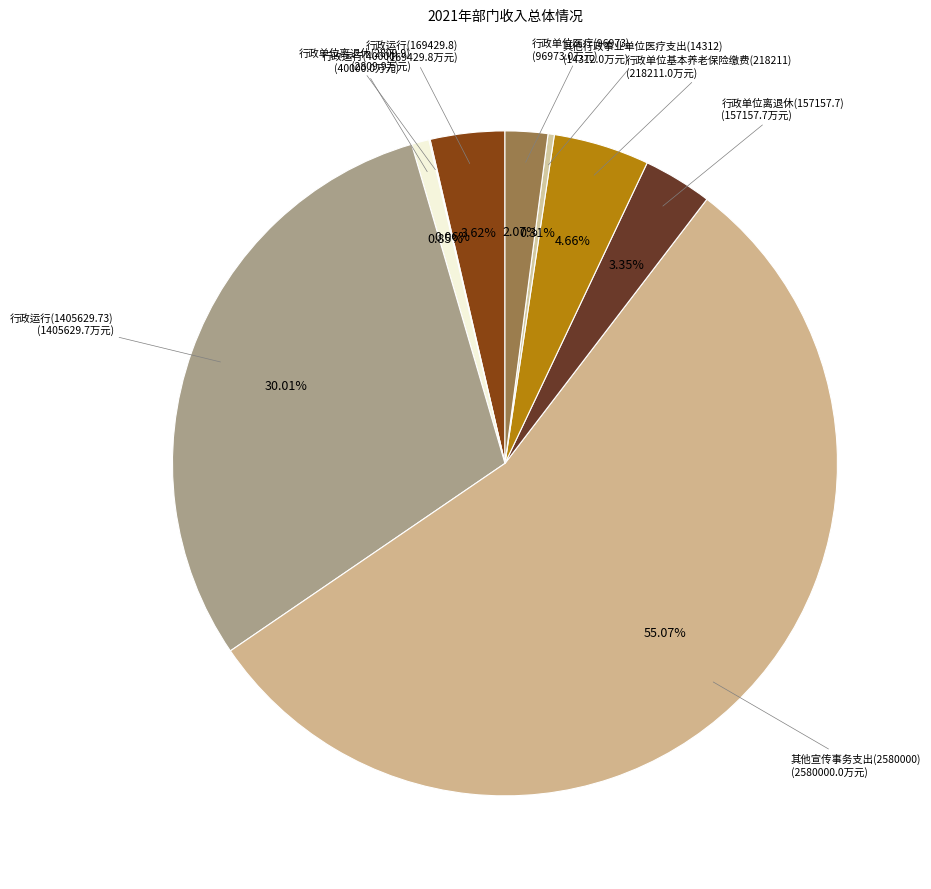

Combined, do 行政运行(169429.8) (169429.8万元) and 行政运行(40000) (40000.0万元) account for over 50%?

No